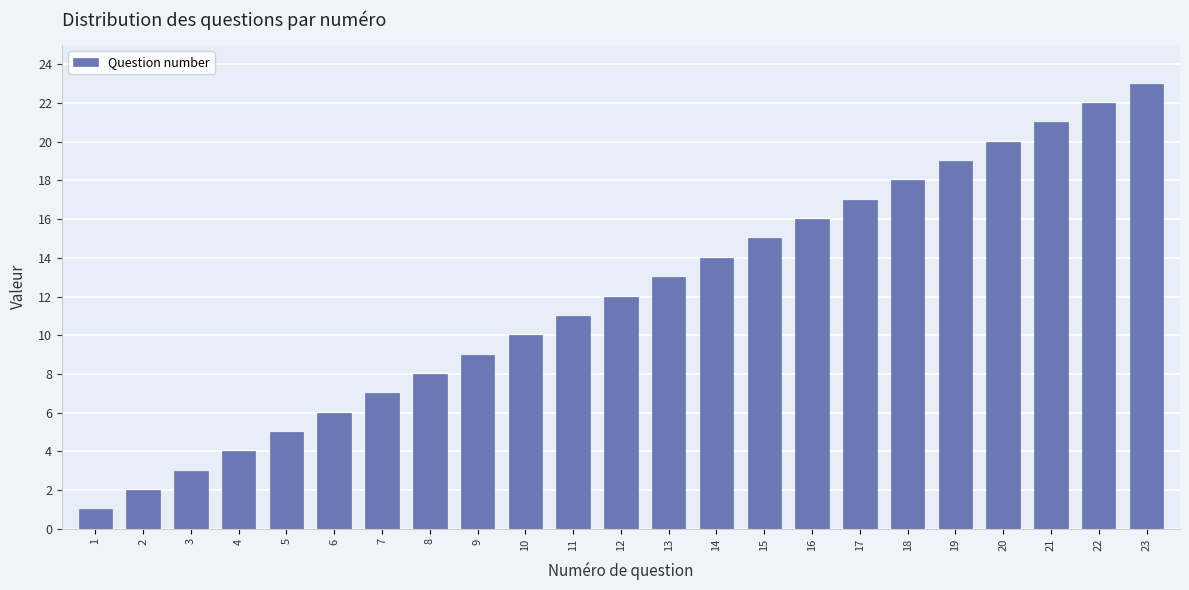

True or false: the data shows 1 at 4.

False